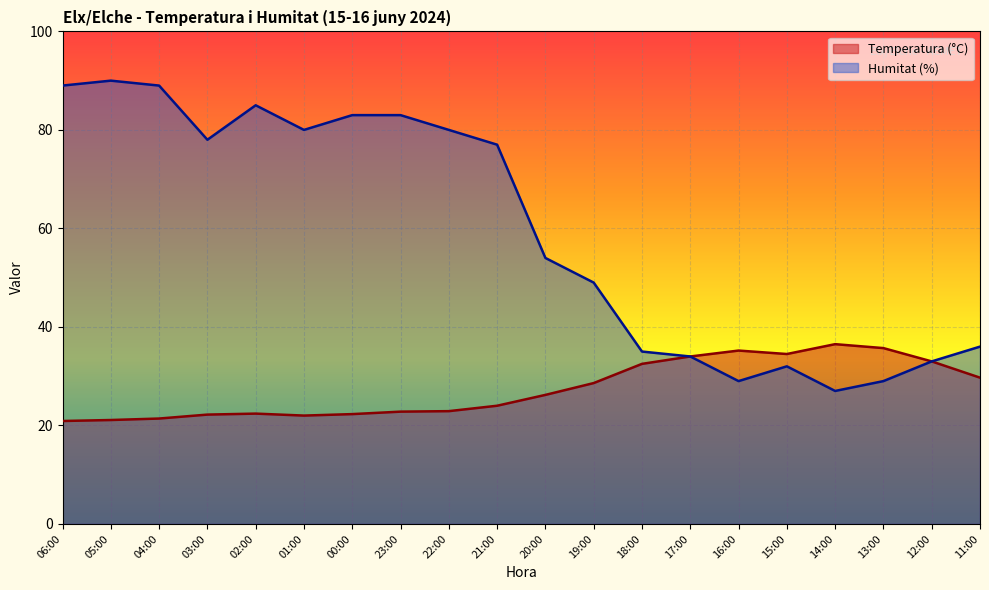

What is the label of the 13th point from the left?

18:00